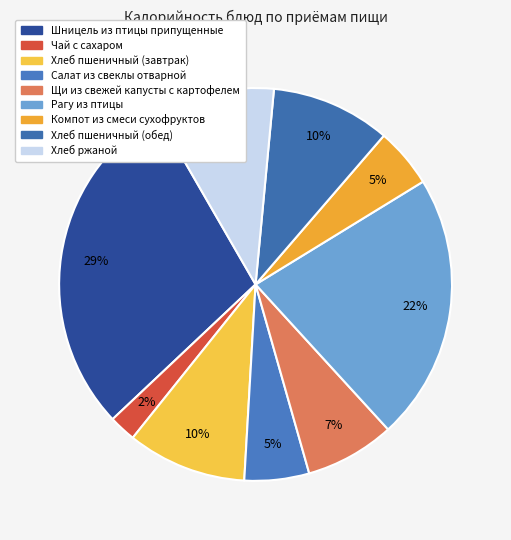

Is there any slice that represents more than half of the pie?

No